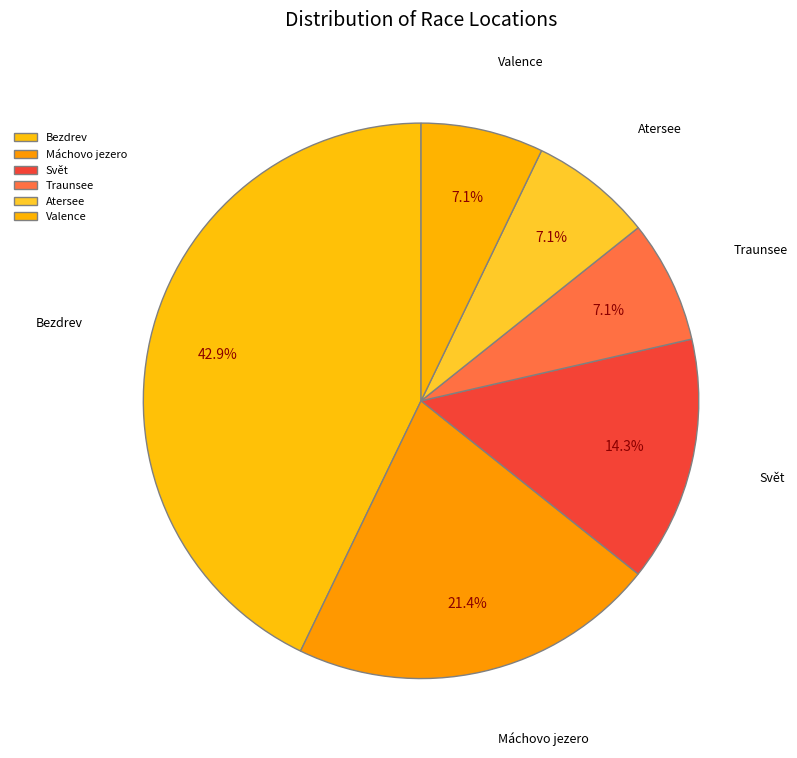

What percentage is NOT represented by Máchovo jezero?

78.6%